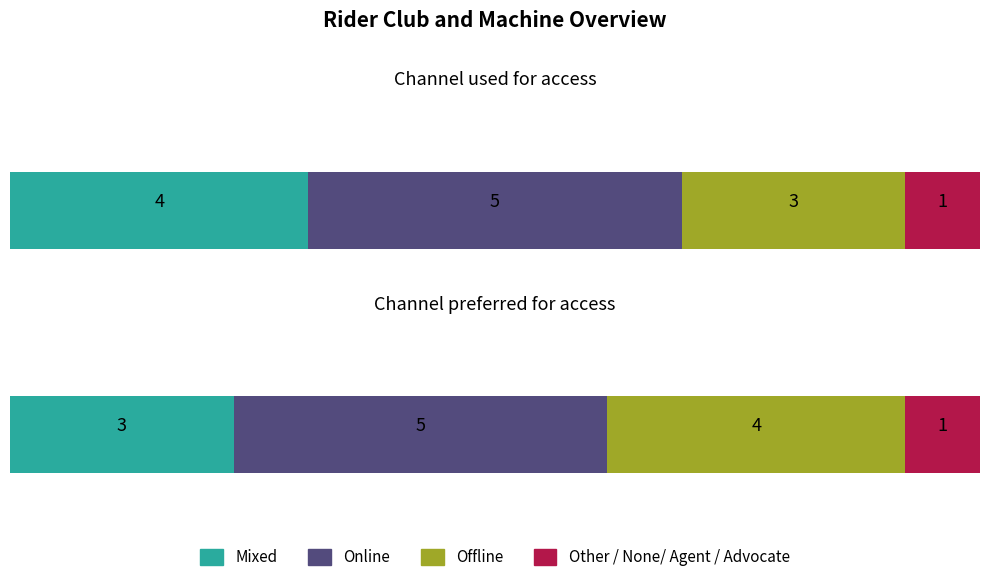

How many bars are there in each group?

4